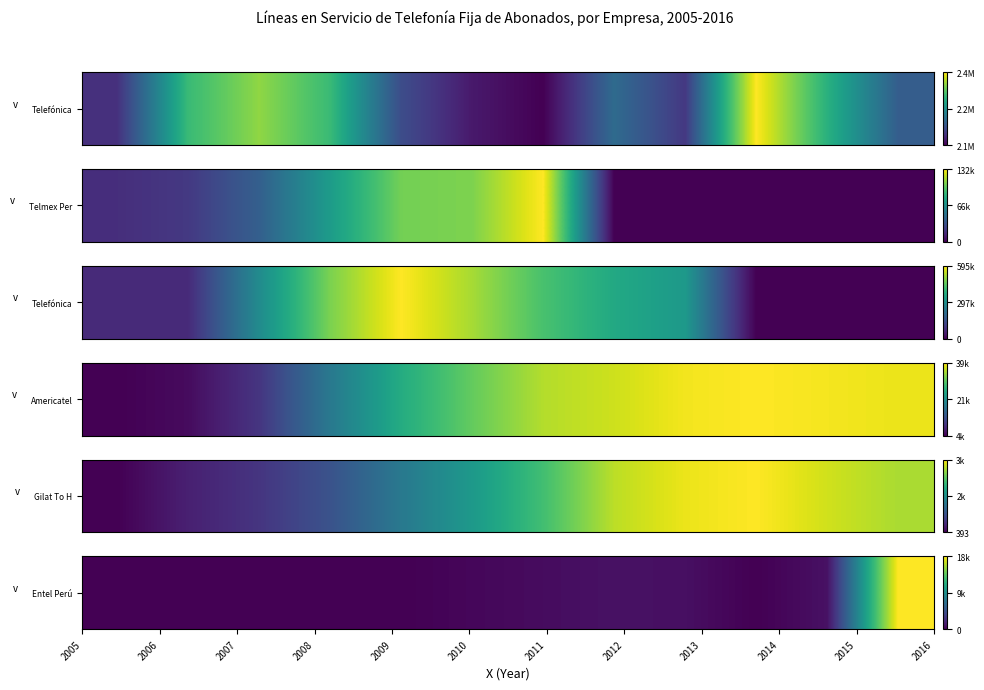

The value at 2012 is 322. True or false?

False